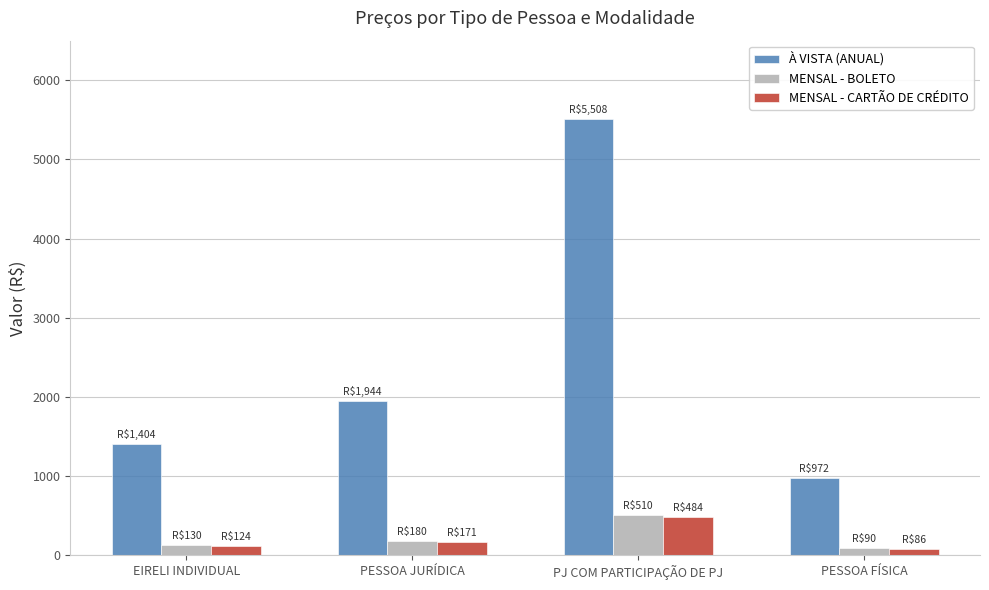

Which series changed the most between EIRELI INDIVIDUAL and PJ COM PARTICIPAÇÃO DE PJ?

À VISTA (ANUAL)